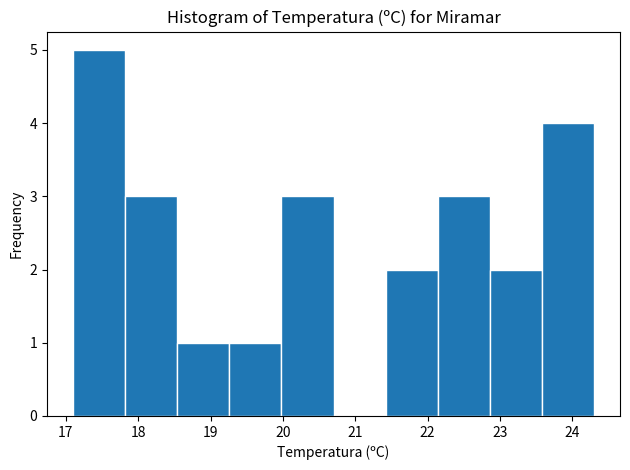

Reading left to right, transcribe this chart: for each bar, give the range it covers on the x-axis and its height. Neither the bar edges nor the heights are printed on the chart, so give them approximately, as read against the axes.

17.10 to 17.82: 5
17.82 to 18.54: 3
18.54 to 19.26: 1
19.26 to 19.98: 1
19.98 to 20.70: 3
20.70 to 21.42: 0
21.42 to 22.14: 2
22.14 to 22.86: 3
22.86 to 23.58: 2
23.58 to 24.30: 4